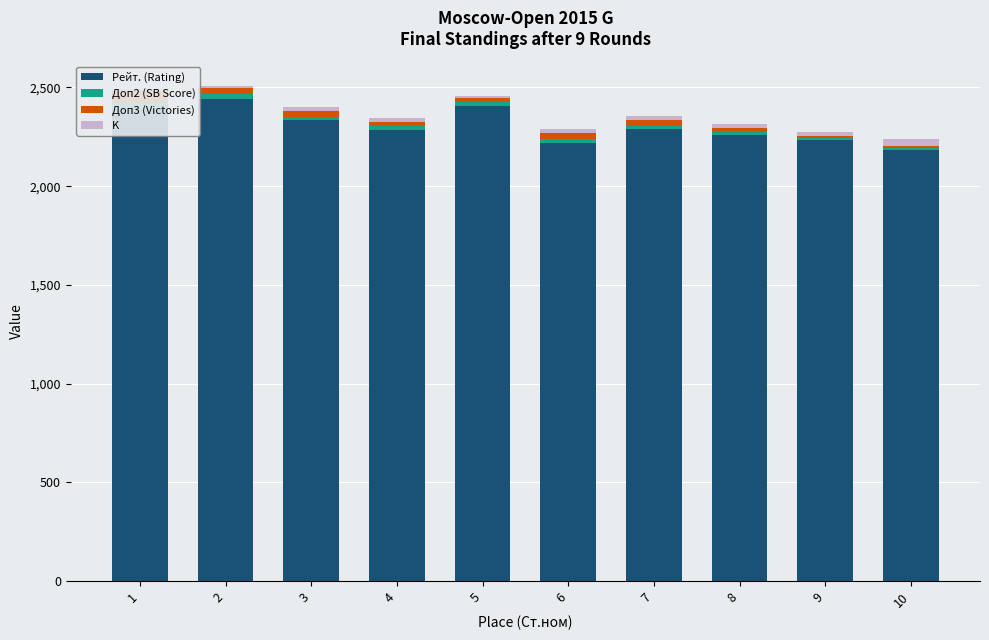

How many data points in K are above 20?

1